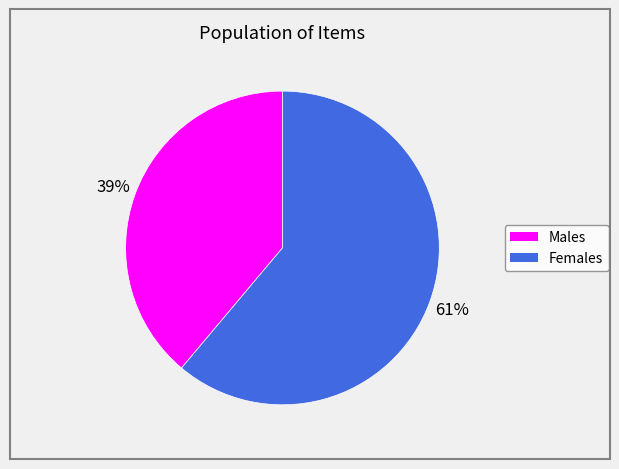

To the nearest percent, what is the average slice percentage?

50%